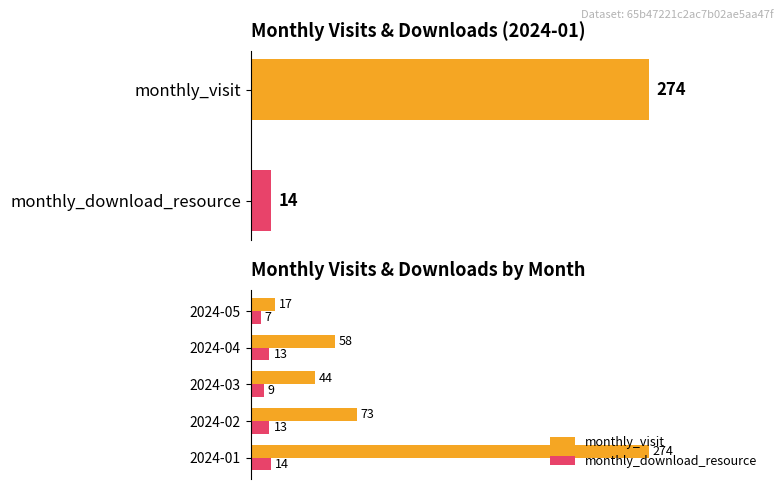

True or false: monthly_download_resource has a value of 1 at 2024-05.

False